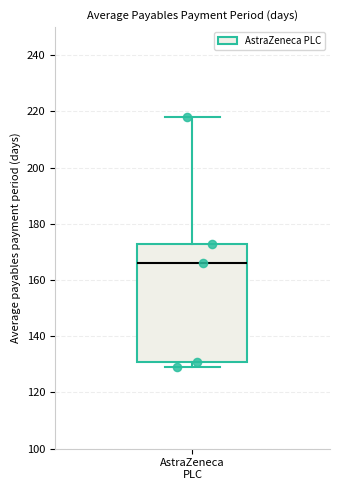

Transcribe this box plot: give where the median line is, the range the box spans, and where the two whiskers end, as read against the y-axis. The values are not printed on the chart, so give them approximately, as read against the axis.

median 166, box 132 to 174, whiskers 130 to 218